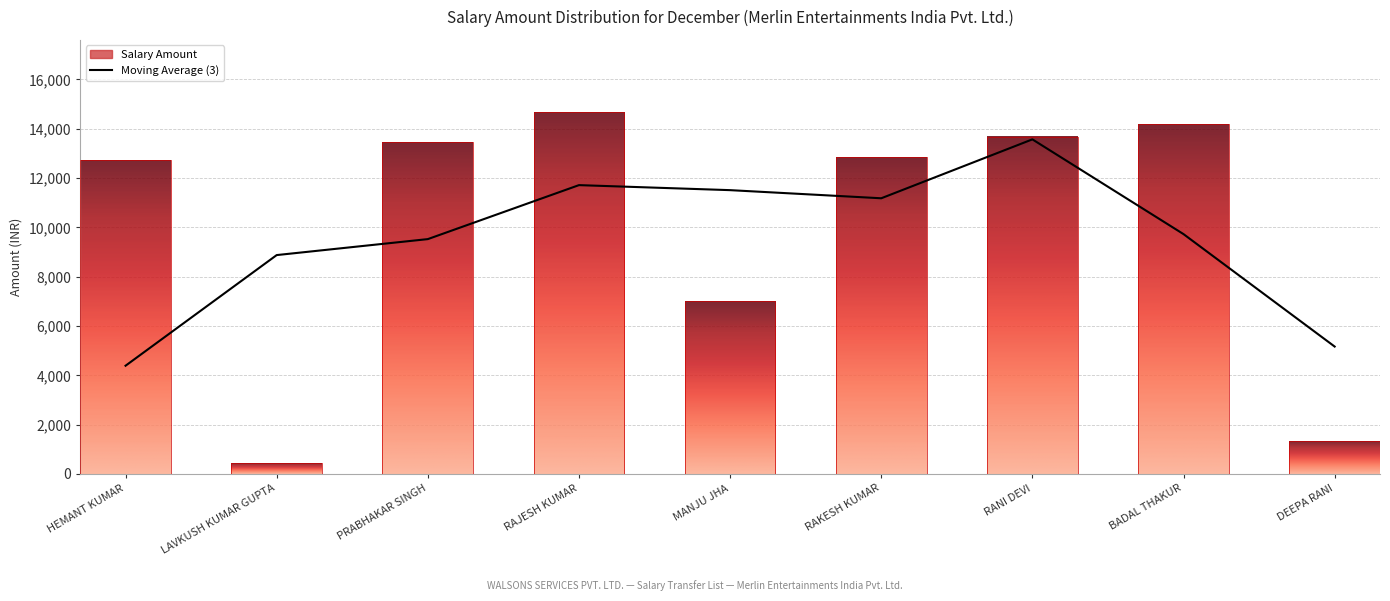

What is the total value across all series at RAJESH KUMAR?

26380.2